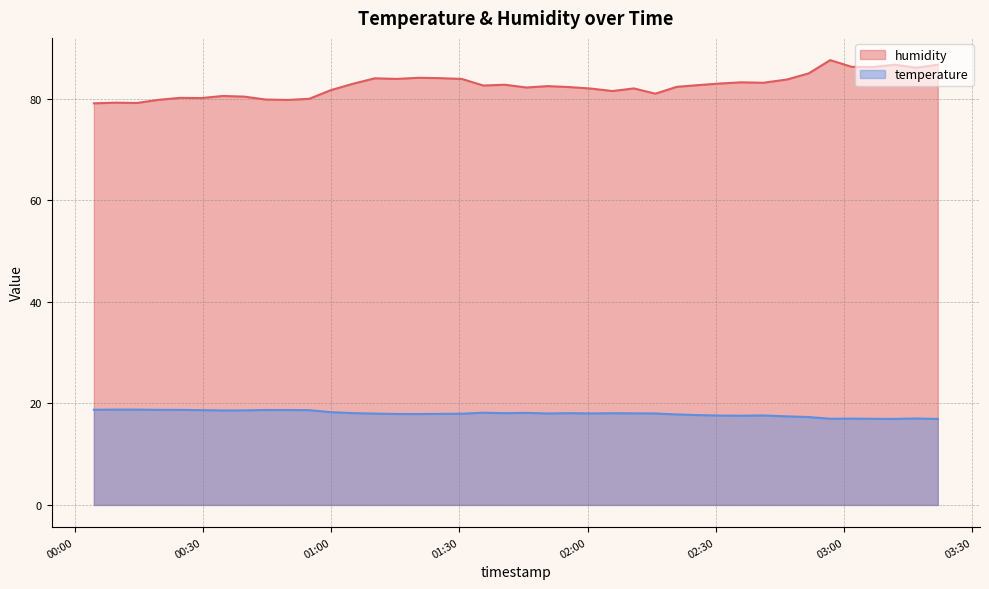

The value of temperature at 2022-08-19T01:10:13 is 11.7. True or false?

False